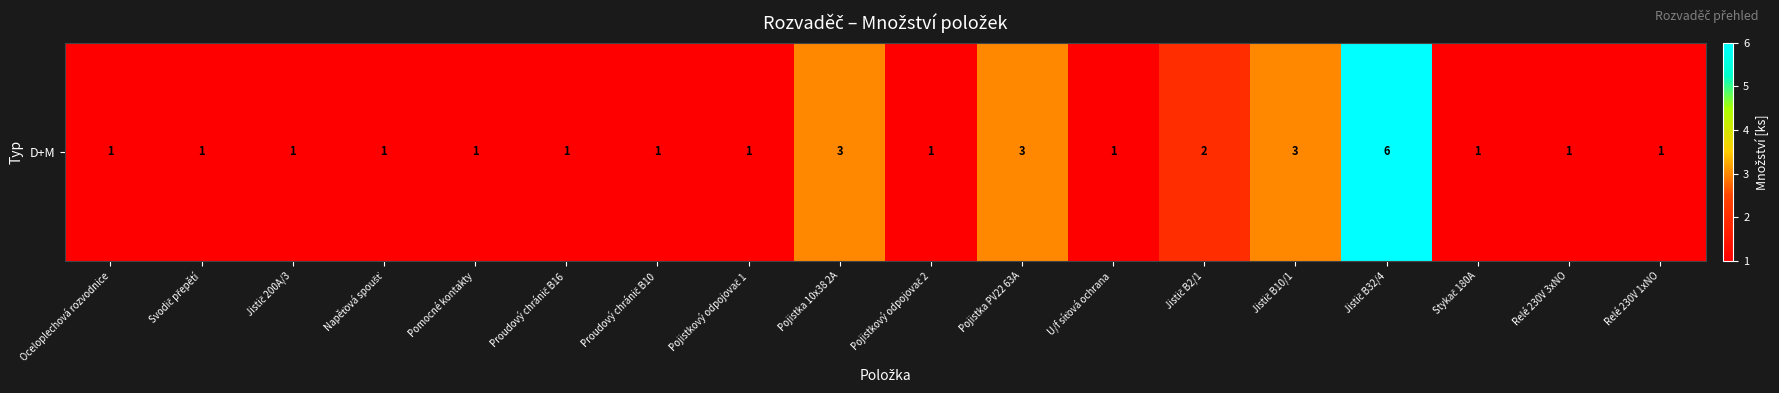

Rank the categories by value from lowest to highest.

Oceloplechová rozvodnice, Svodič přepětí, Jistič 200A/3, Napěťová spoušť, Pomocné kontakty, Proudový chránič B16, Proudový chránič B10, Pojistkový odpojovač 1, Pojistkový odpojovač 2, U/f síťová ochrana, Stykač 180A, Relé 230V 3xNO, Relé 230V 1xNO, Jistič B2/1, Pojistka 10x38 2A, Pojistka PV22 63A, Jistič B10/1, Jistič B32/4